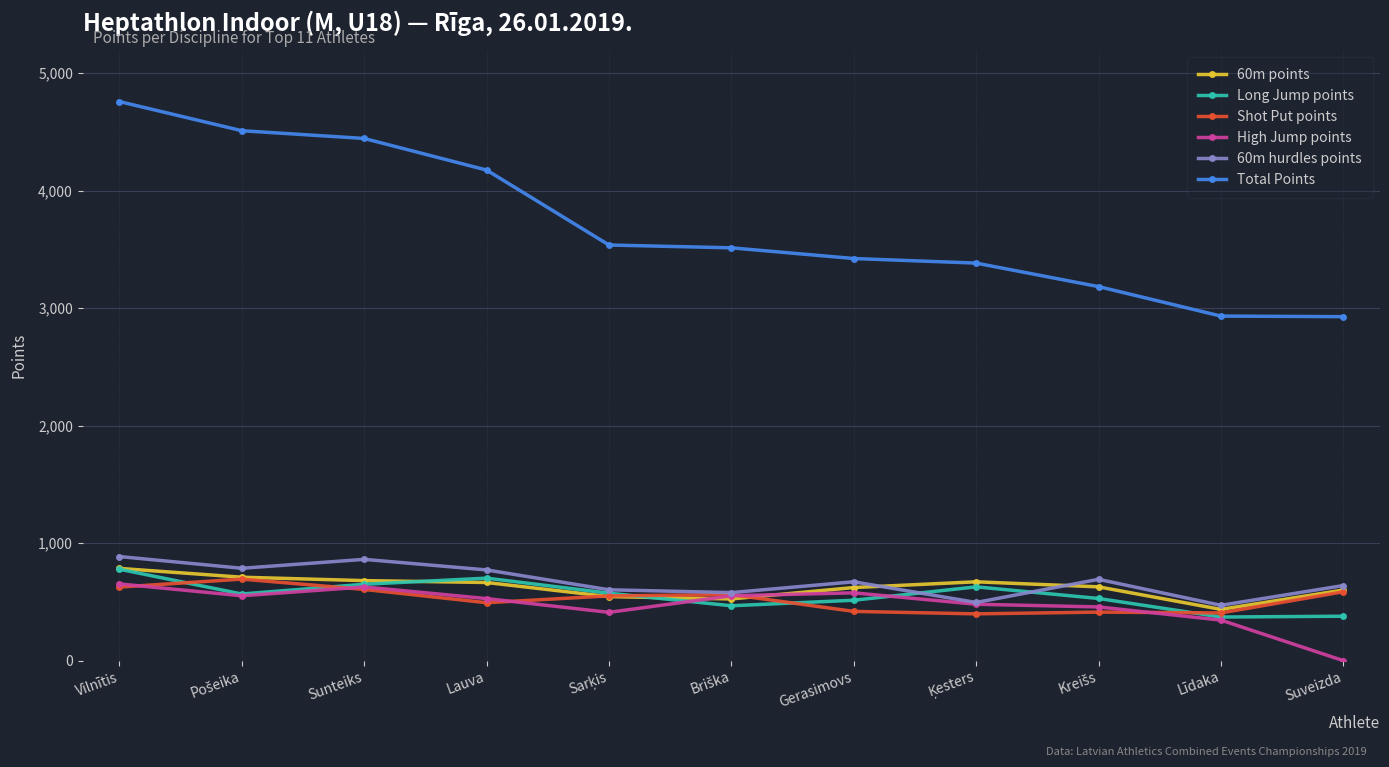

What is the label of the 5th point from the right?

Gerasimovs